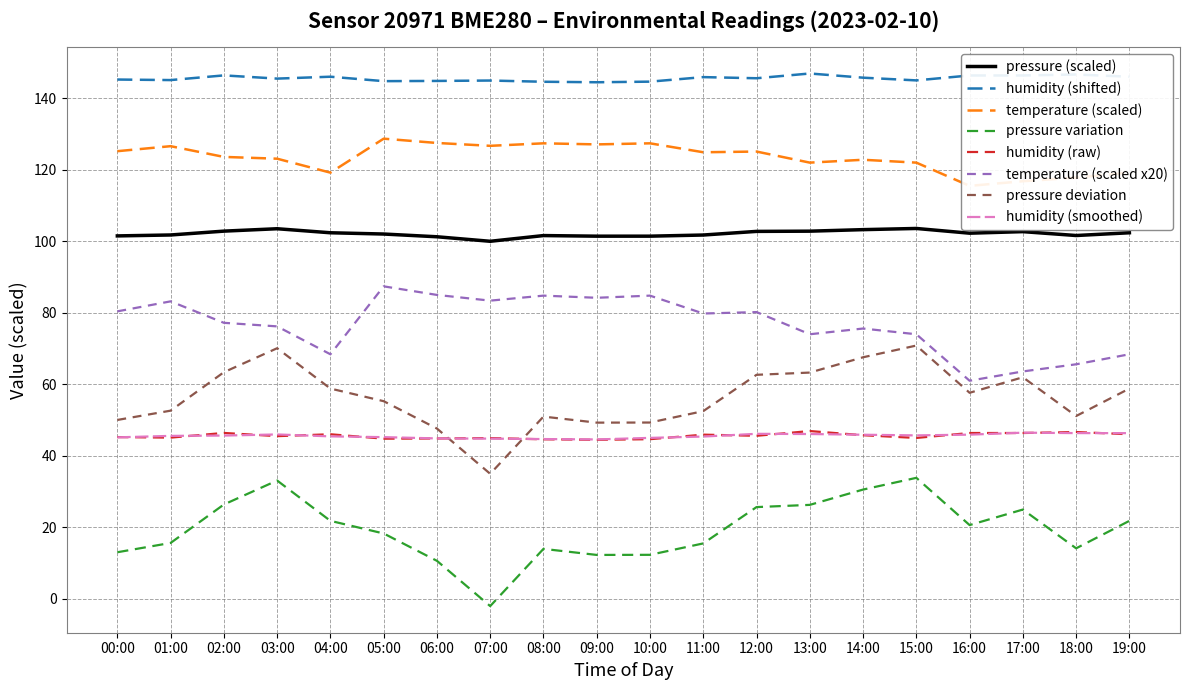

What position from the right is 00:00?

20